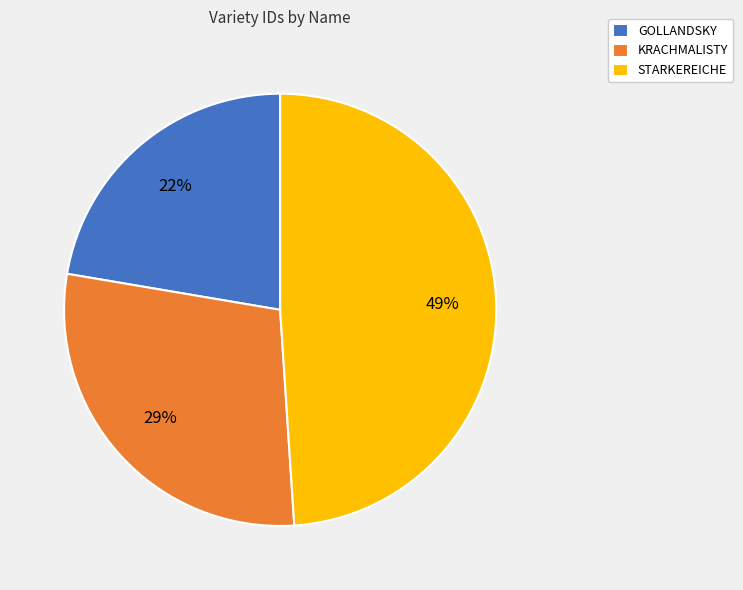

How many slices are in this pie chart?

3